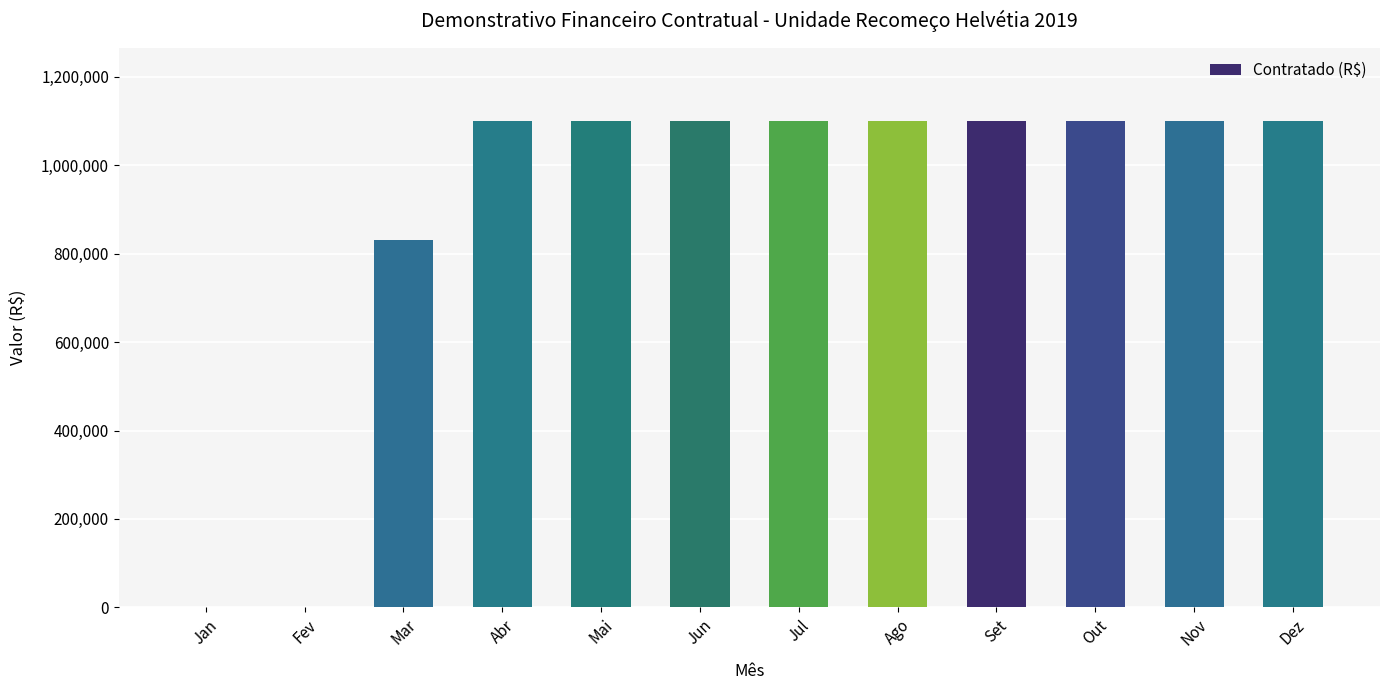

The value at Mai is 1100000. True or false?

True